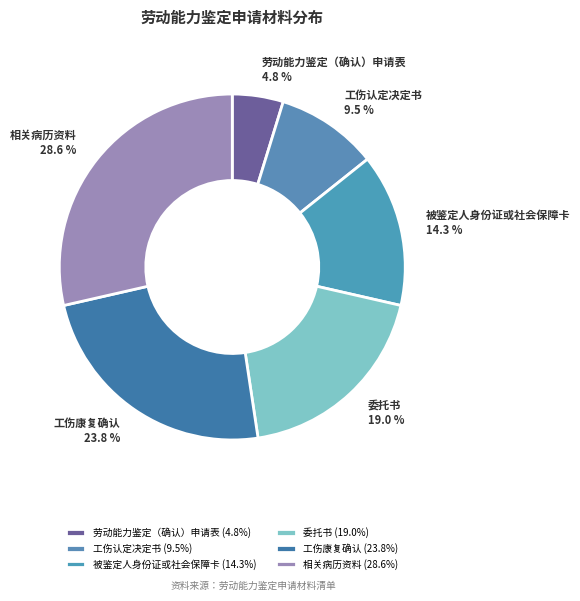

What percentage is the 委托书 slice, to the nearest percent?

19%